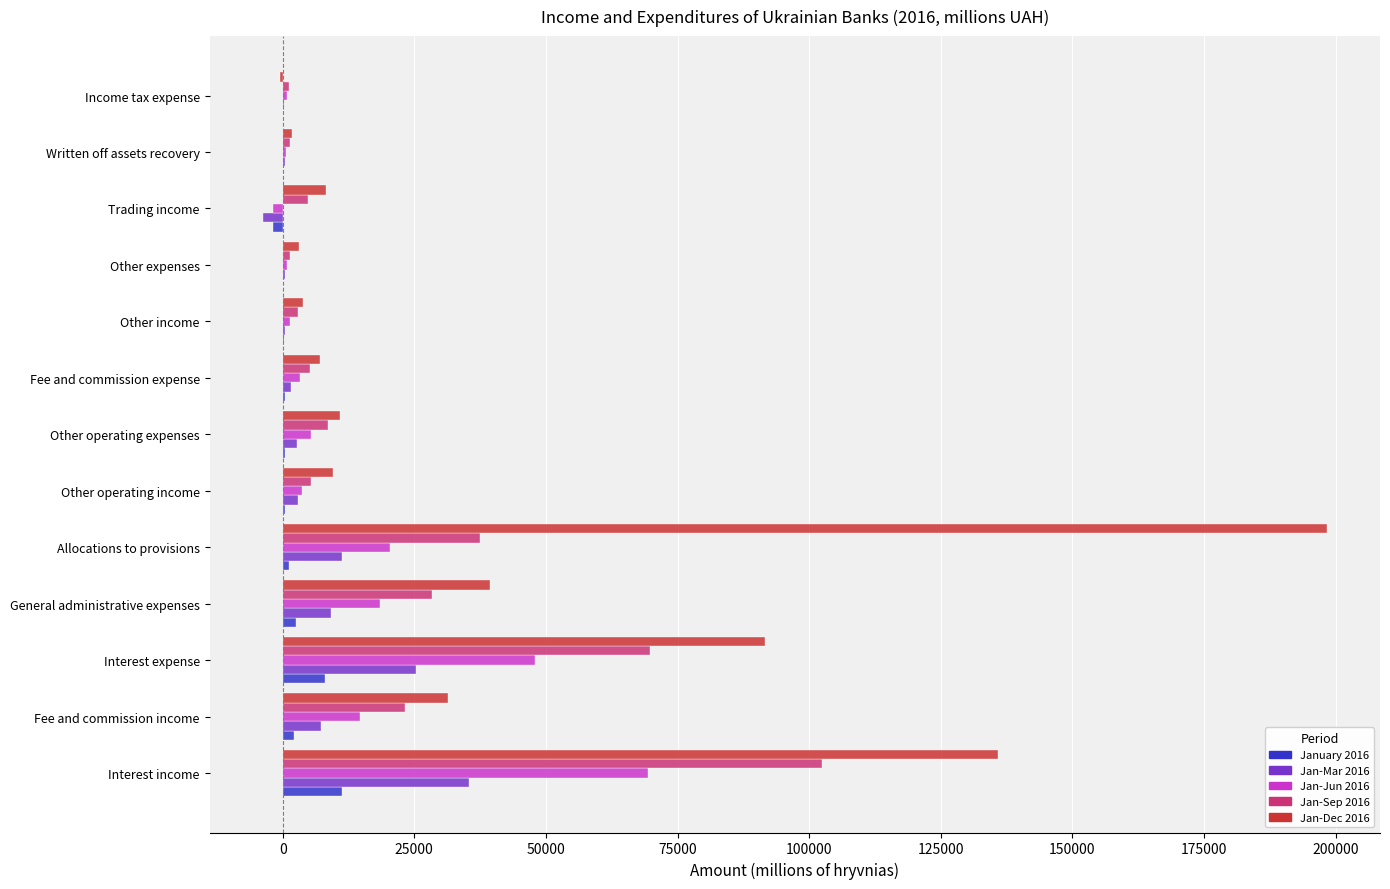

Which series has the largest total across all categories?

Jan-Dec 2016